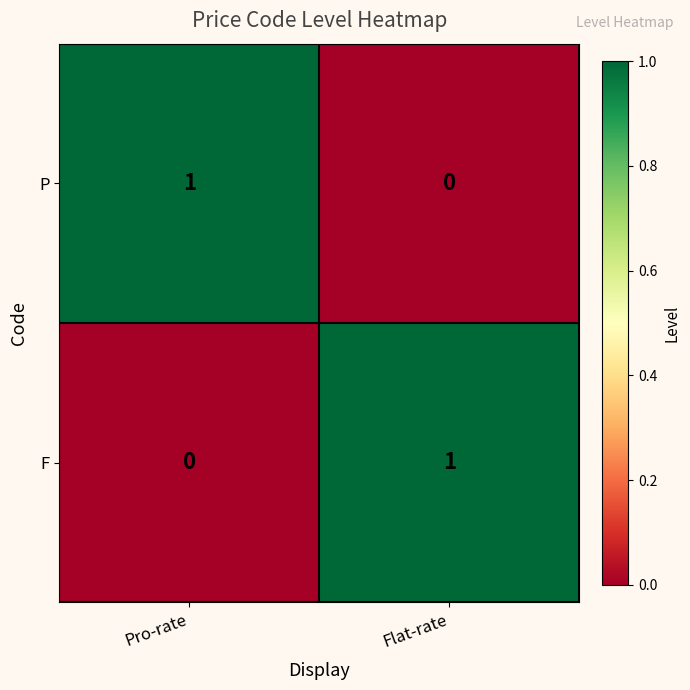

The F series shows 1 at Flat-rate. True or false?

True